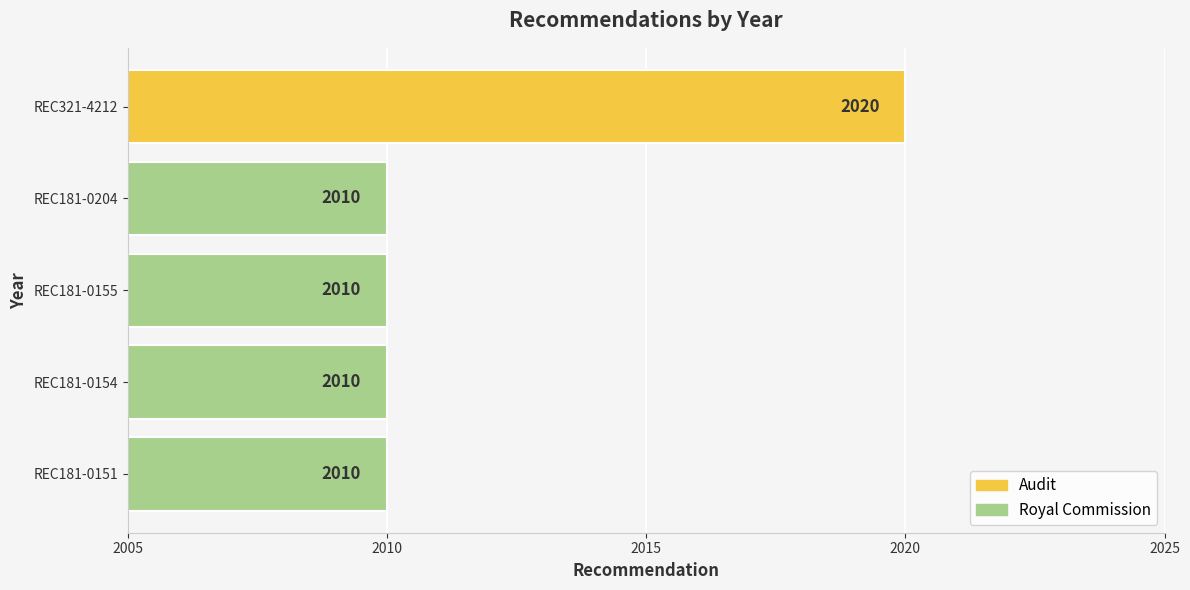

Rank the categories by value from highest to lowest.

REC321-4212, REC181-0204, REC181-0155, REC181-0154, REC181-0151